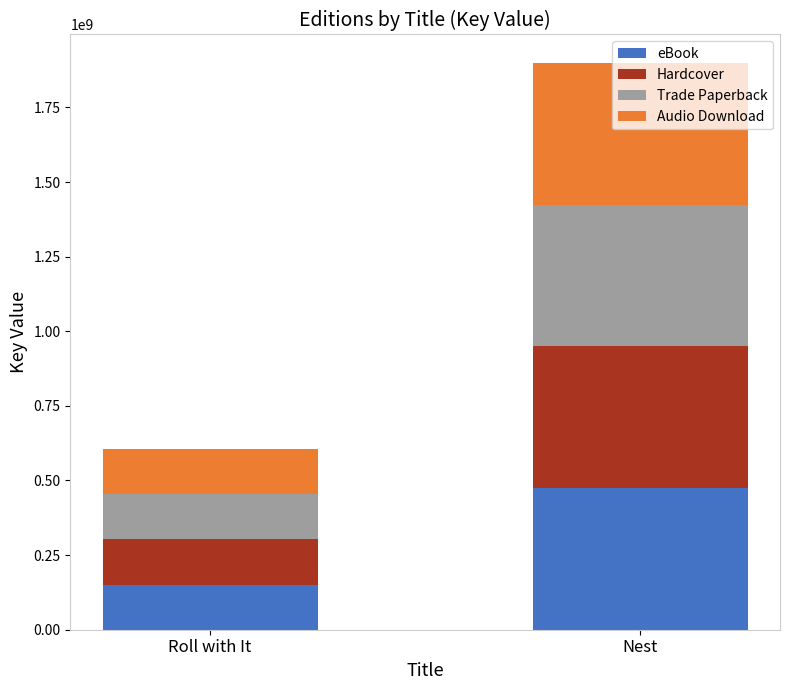

List the labels in order of eBook value, smallest first.

Roll with It, Nest